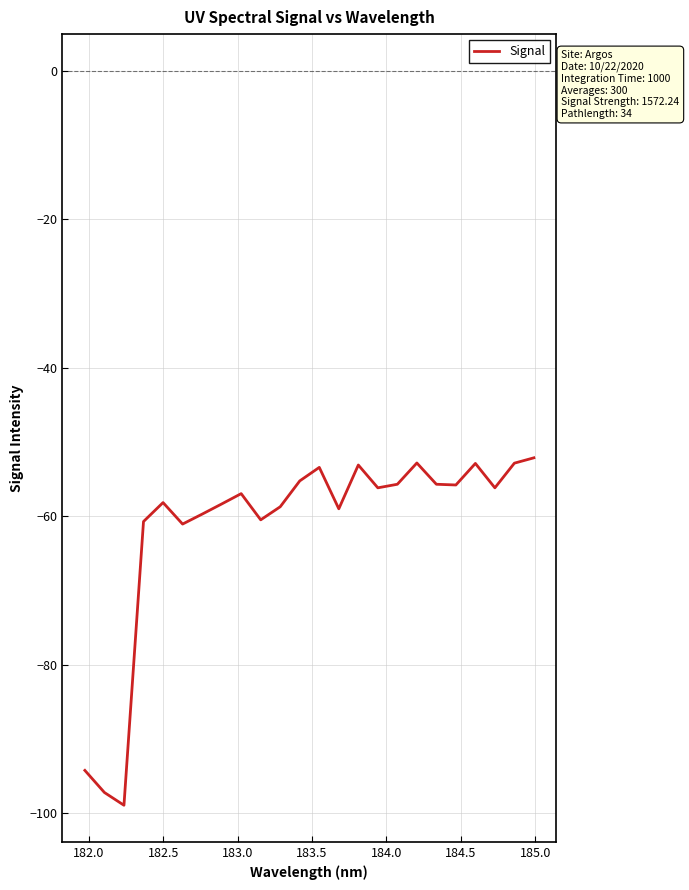

Does the chart have visible grid lines?

Yes